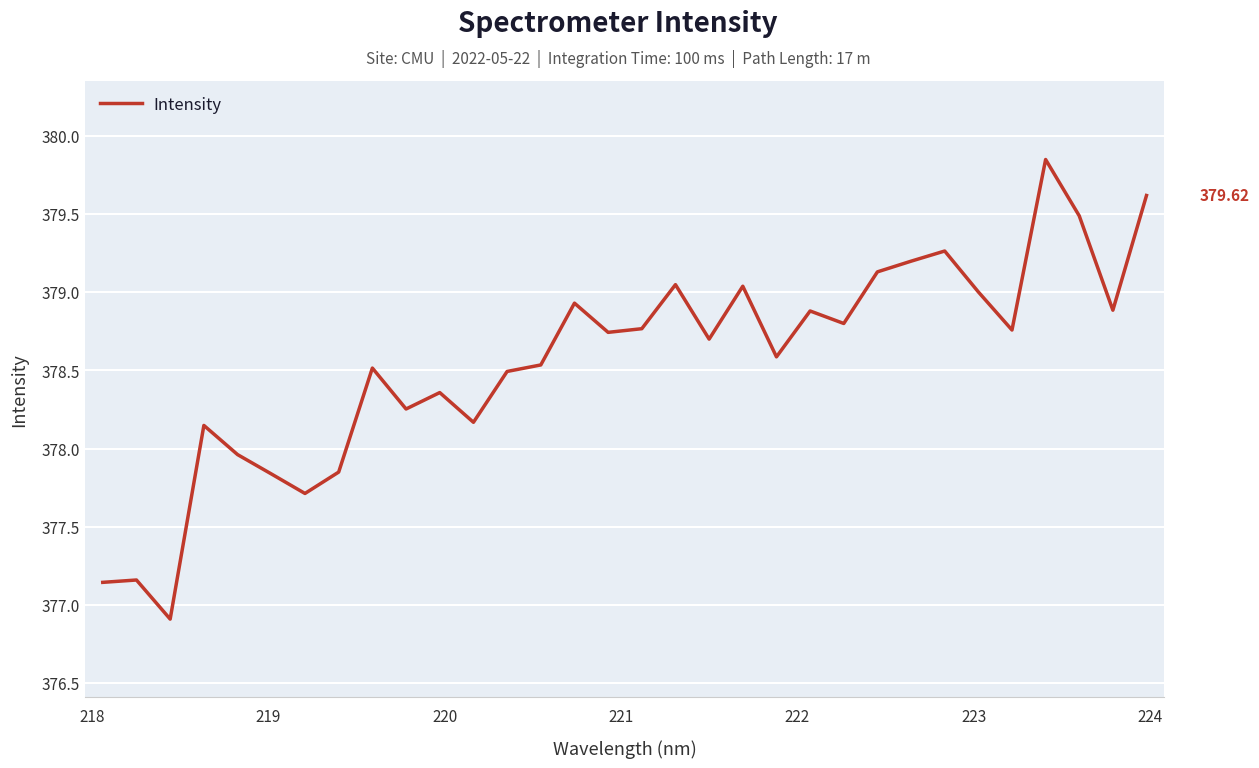

What is the average value?

378.6